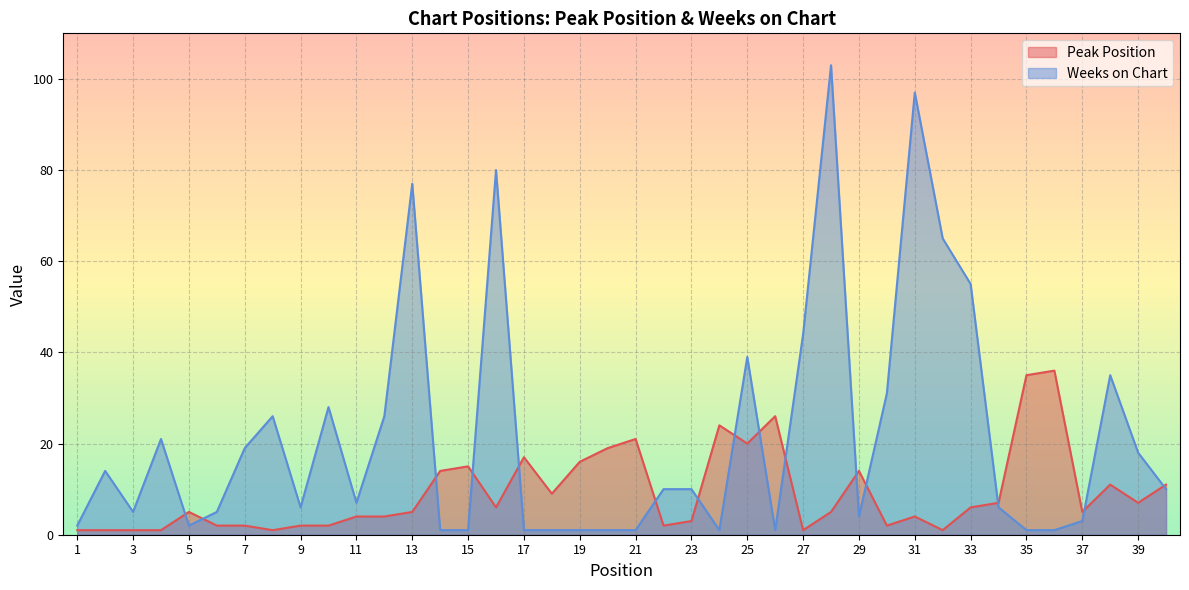

The value of Peak Position at 11 is 4. True or false?

True